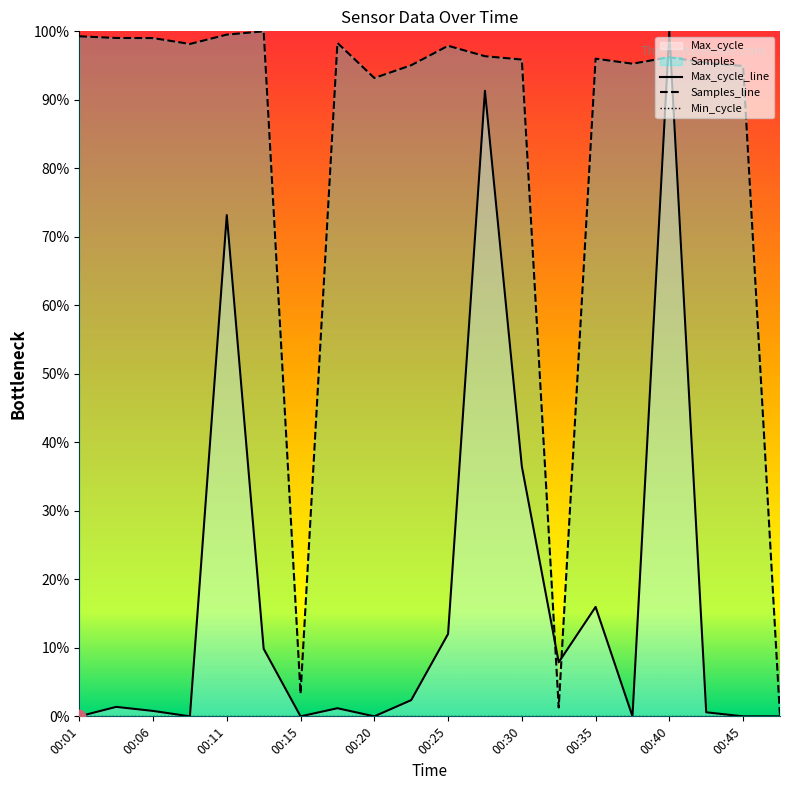

Which series has the largest Y range (max minus min)?

Samples